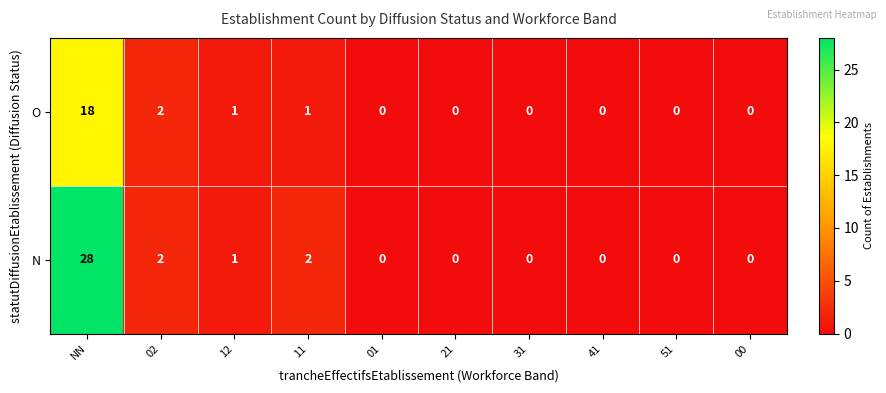

Which series has the widest spread of values?

N